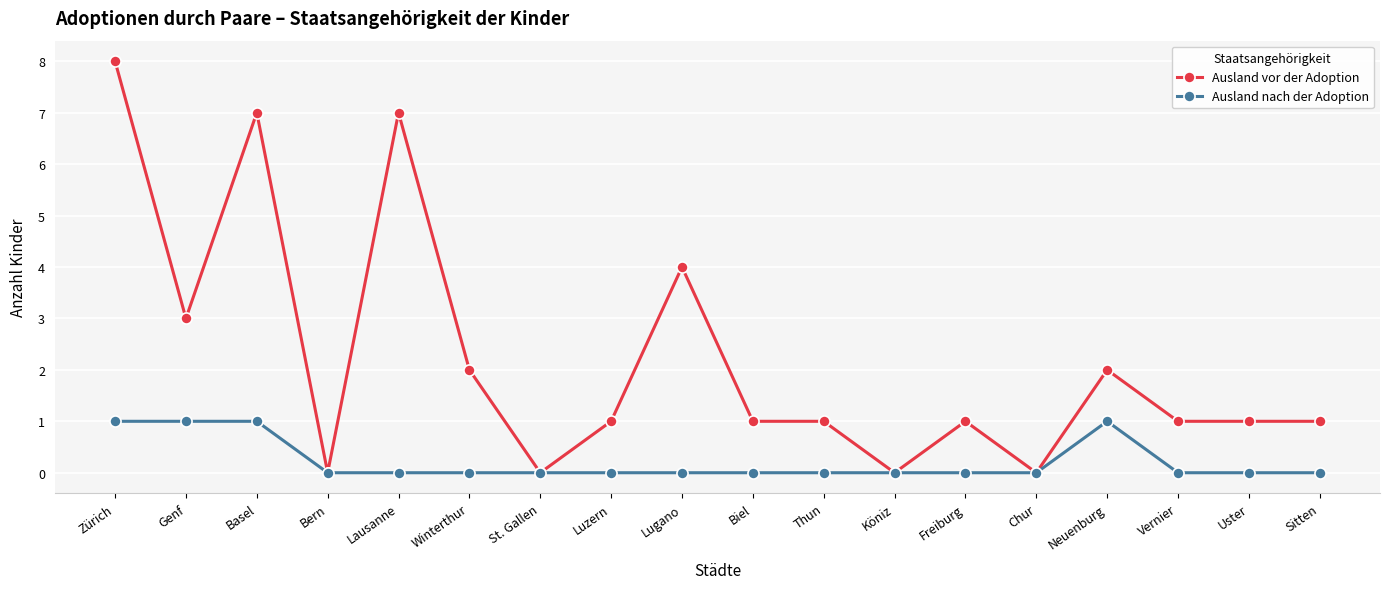

Rank the series by their maximum value, from lowest to highest.

Ausland nach der Adoption, Ausland vor der Adoption